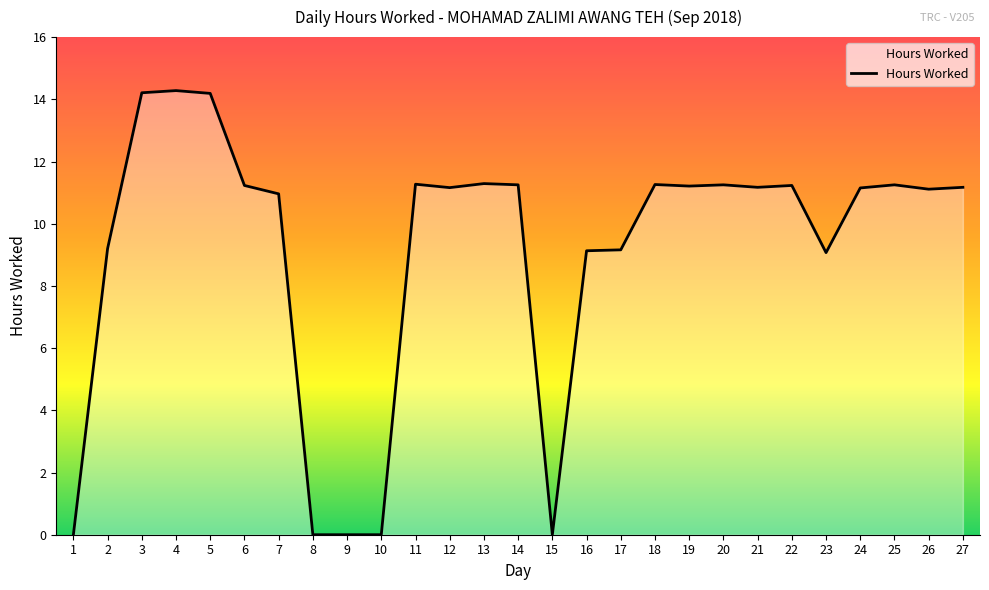

What is the difference between the values at 10 and 21?

11.2